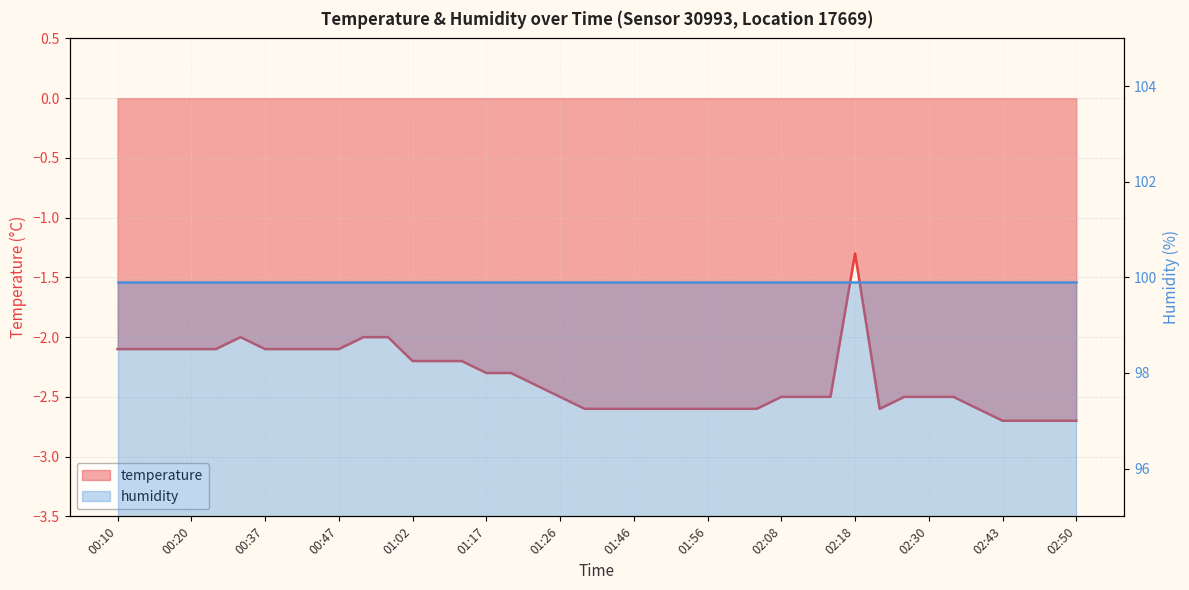

At which label is the value closest to -2?

00:32